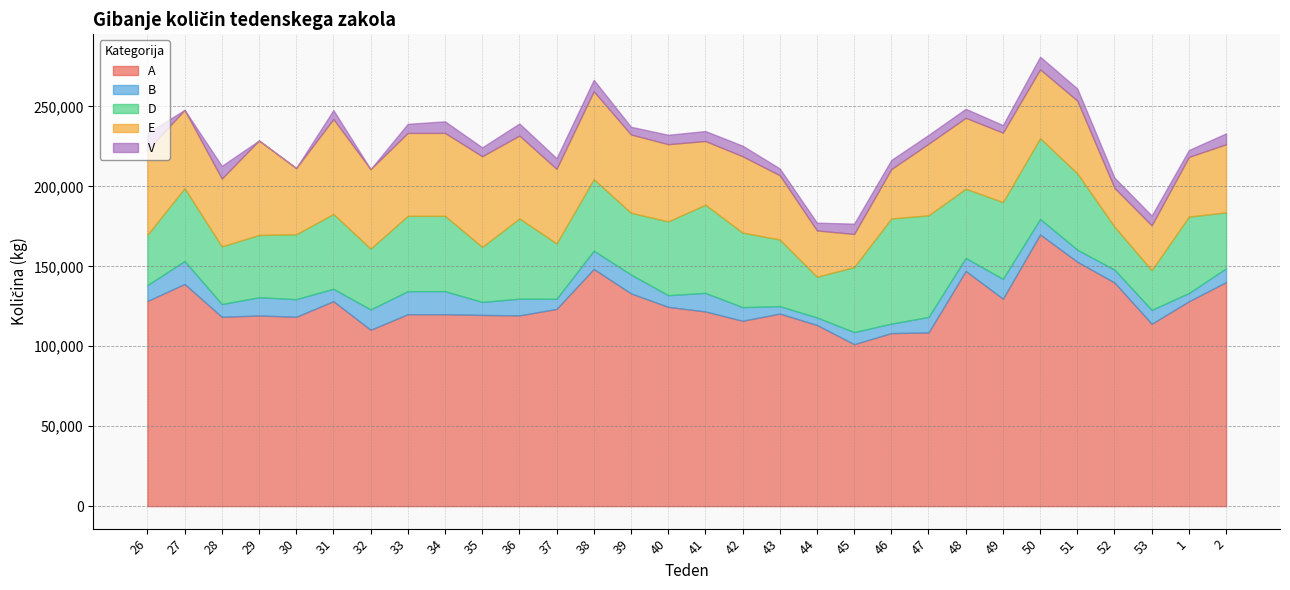

True or false: B and A cross at least once.

False